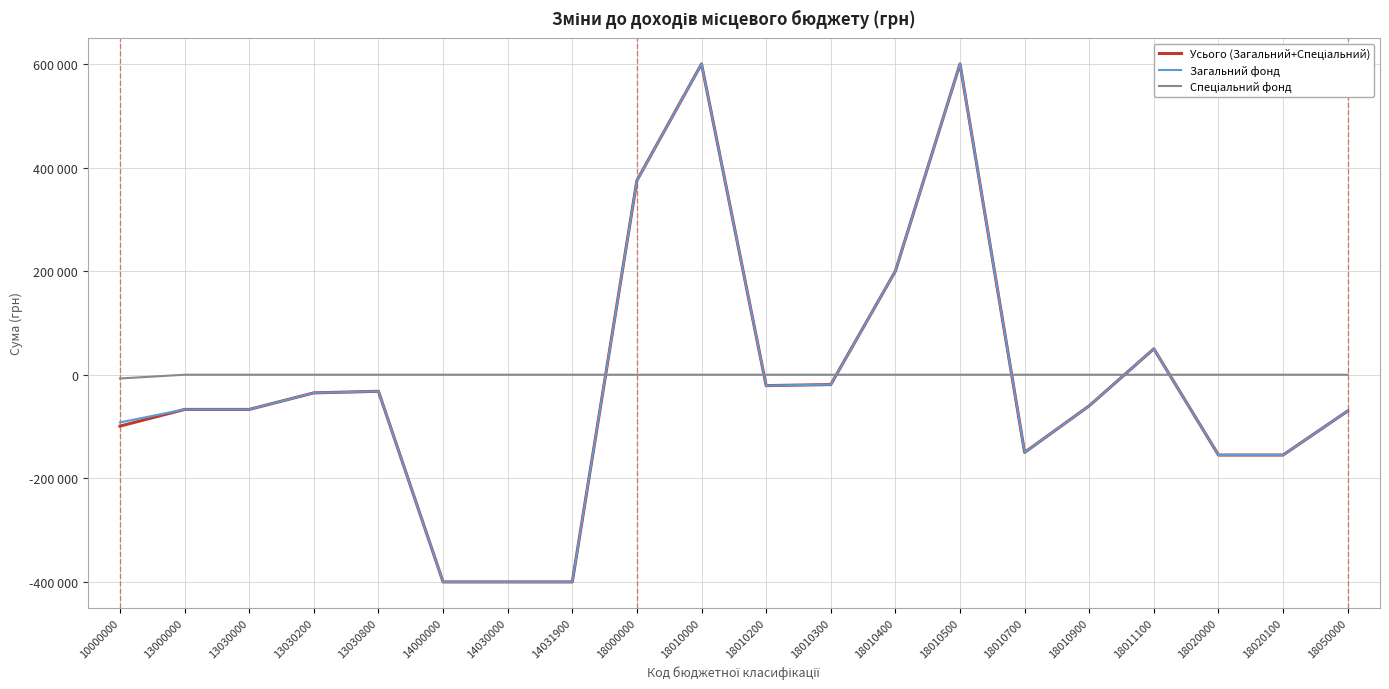

Reading right to left, transcribe all the data shown in this chart.

Усього (Загальний+Спеціальний): -70000	-155000	-155000	50000	-60000	-150000	600000	200000	-19000	-21000	600000	375000	-400000	-400000	-400000	-32000	-35000	-67000	-67000	-99200
Загальний фонд: -70000	-155000	-155000	50000	-60000	-150000	600000	200000	-19000	-21000	600000	375000	-400000	-400000	-400000	-32000	-35000	-67000	-67000	-92000
Спеціальний фонд: 0	0	0	0	0	0	0	0	0	0	0	0	0	0	0	0	0	0	0	-7200